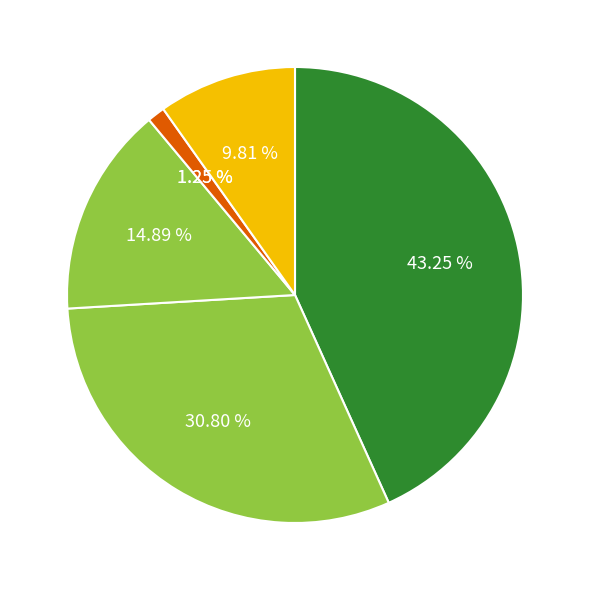

What percentage do пудинг творожно-пшённый с соусом and нарезка из свежих огурцов together represent?

37.2%